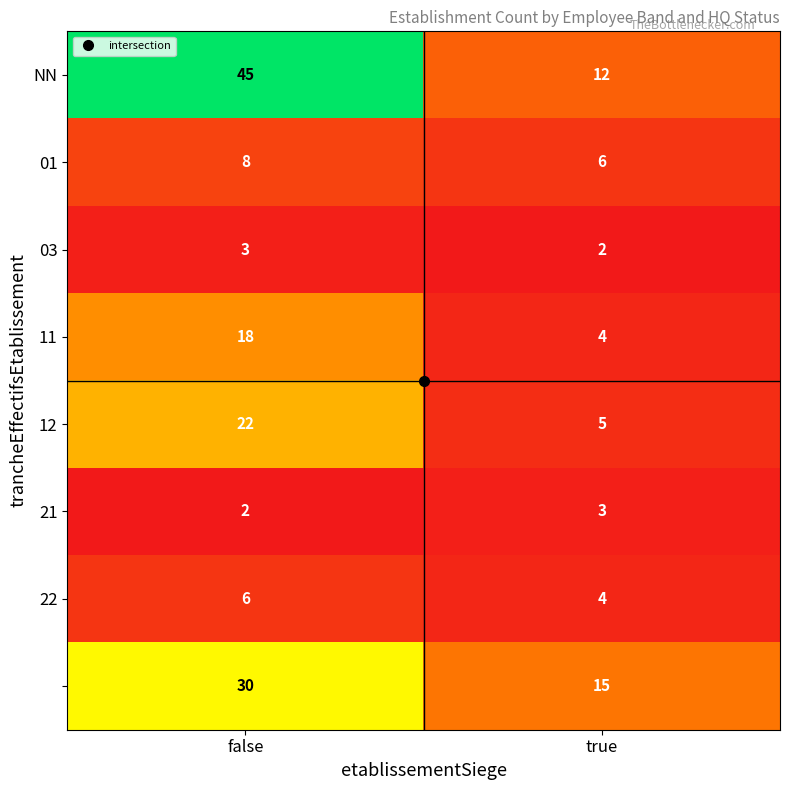

What is the spread (max minus min) of values at false?

43